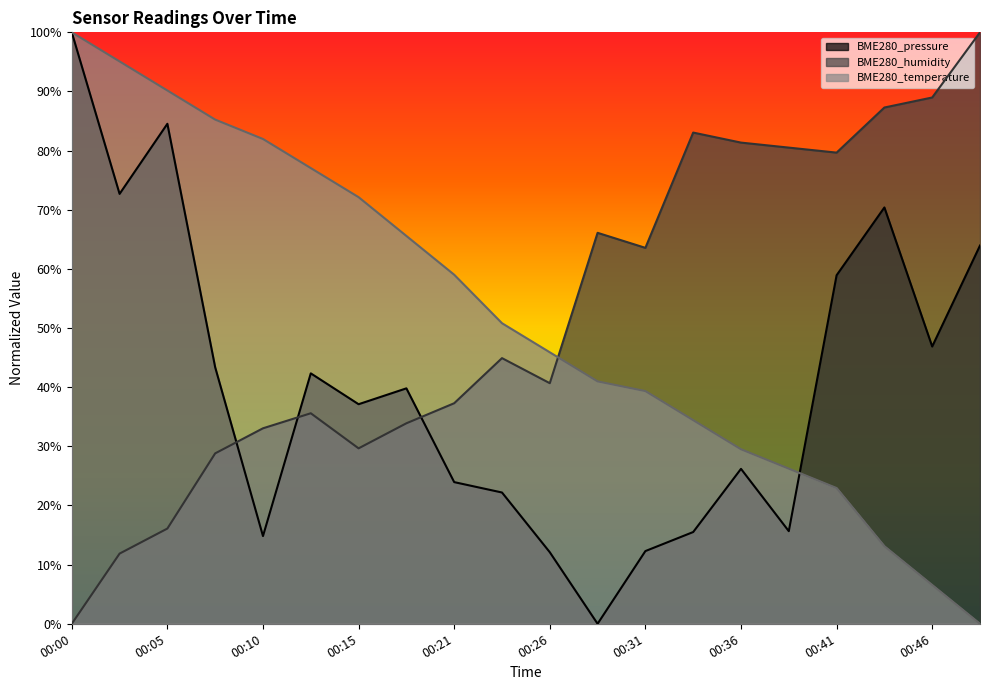

Rank the series by their maximum value, from highest to lowest.

BME280_pressure, BME280_humidity, BME280_temperature